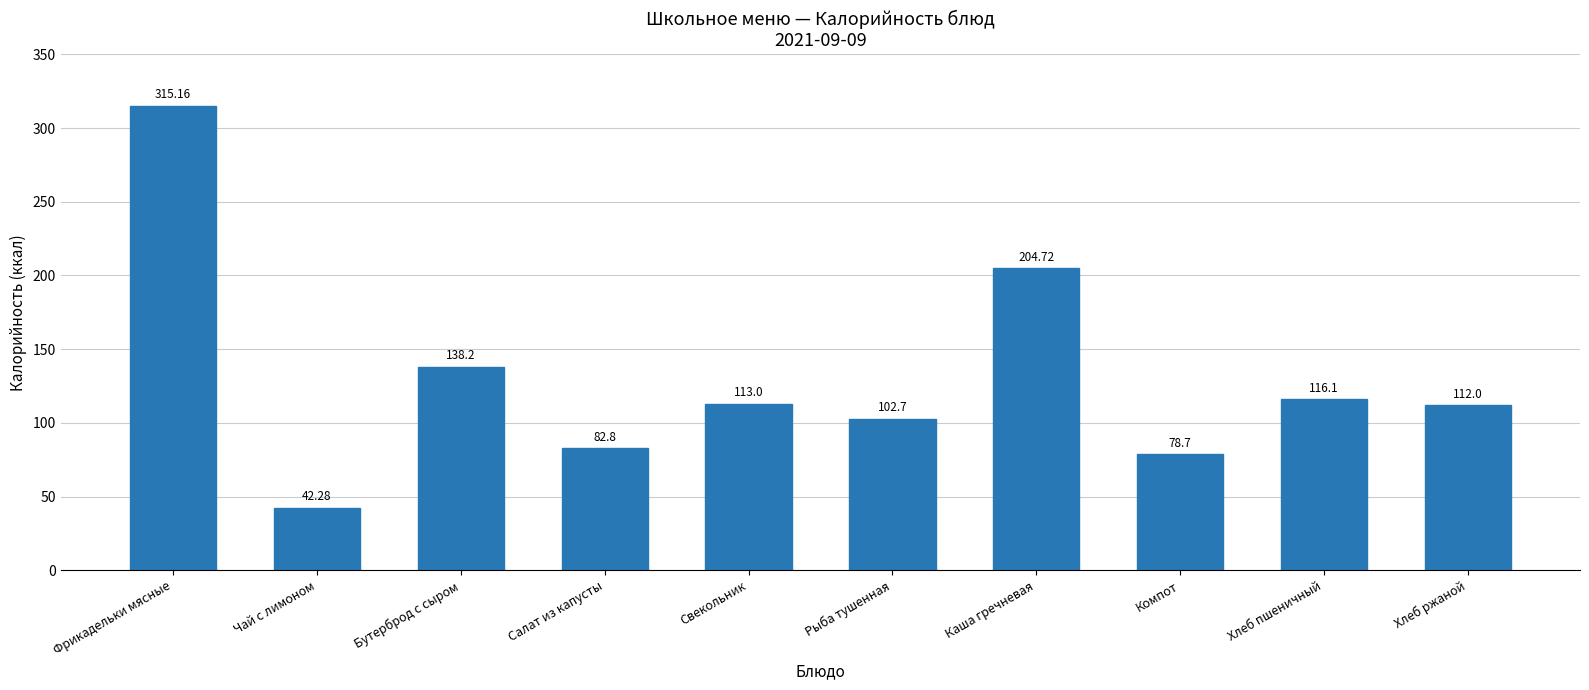

Rank the categories by value from highest to lowest.

Фрикадельки мясные, Каша гречневая, Бутерброд с сыром, Хлеб пшеничный, Свекольник, Хлеб ржаной, Рыба тушенная, Салат из капусты, Компот, Чай с лимоном